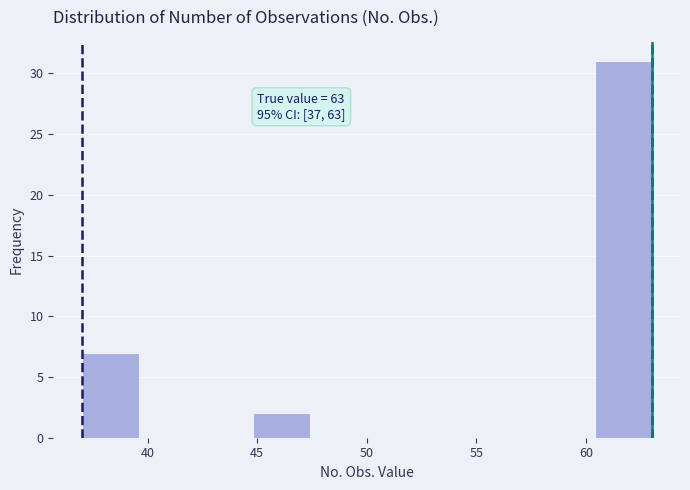

Which range on the x-axis has the tallest bar?

60.4 to 63.0